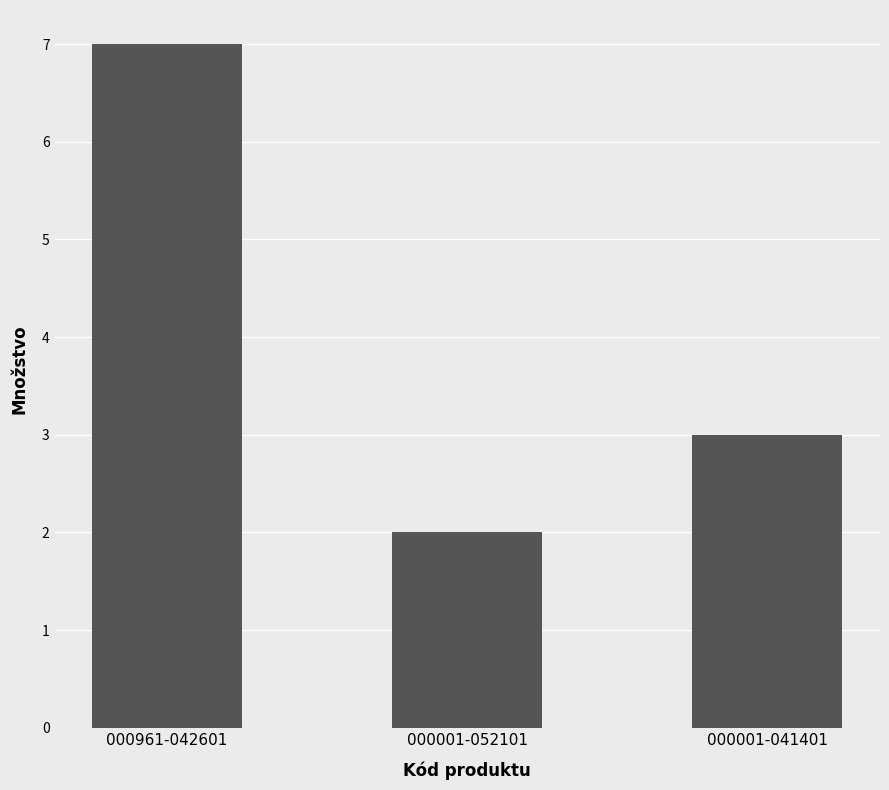

Which has a higher value, 000961-042601 or 000001-041401?

000961-042601